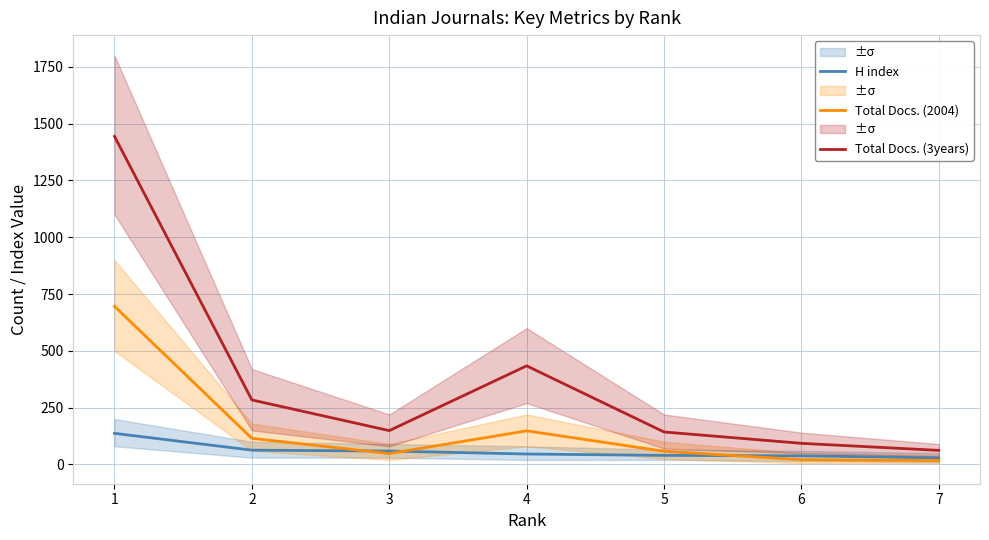

Reading left to right, list all the values displayed in this chart.

H index: 137	63	59	46	40	38	29
Total Docs. (2004): 696	115	48	148	58	21	17
Total Docs. (3years): 1444	284	149	434	143	93	62